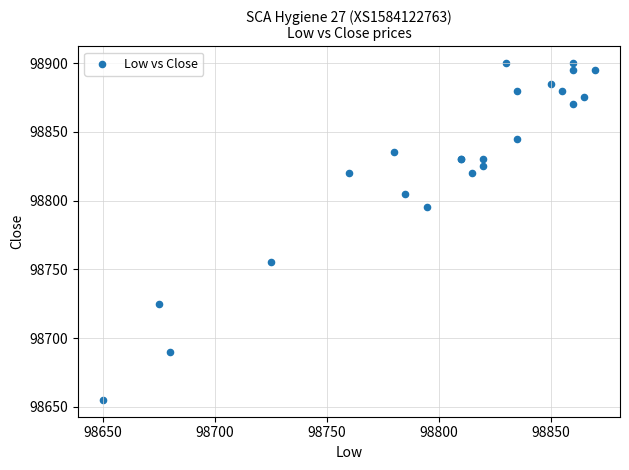

What Y value in the scatter plot is closest to 98777?

98795